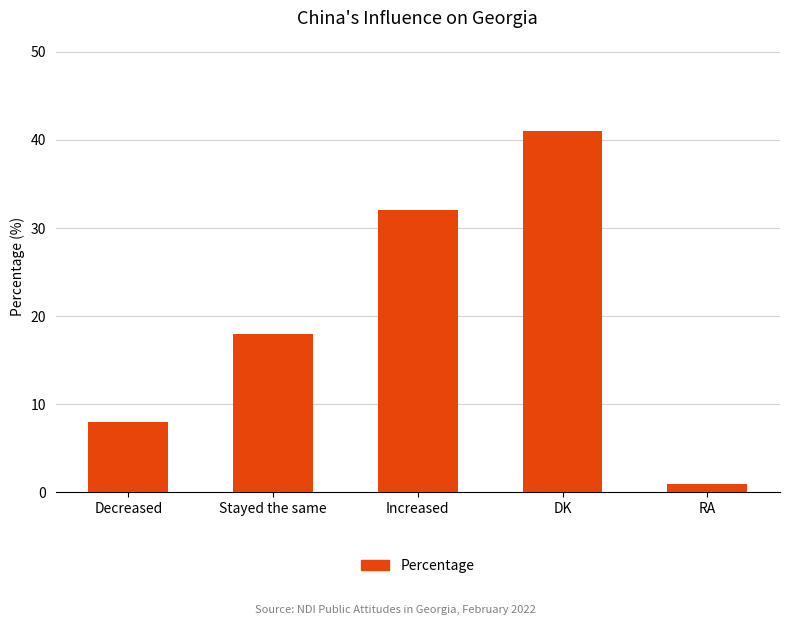

How many data points does each series have?

5